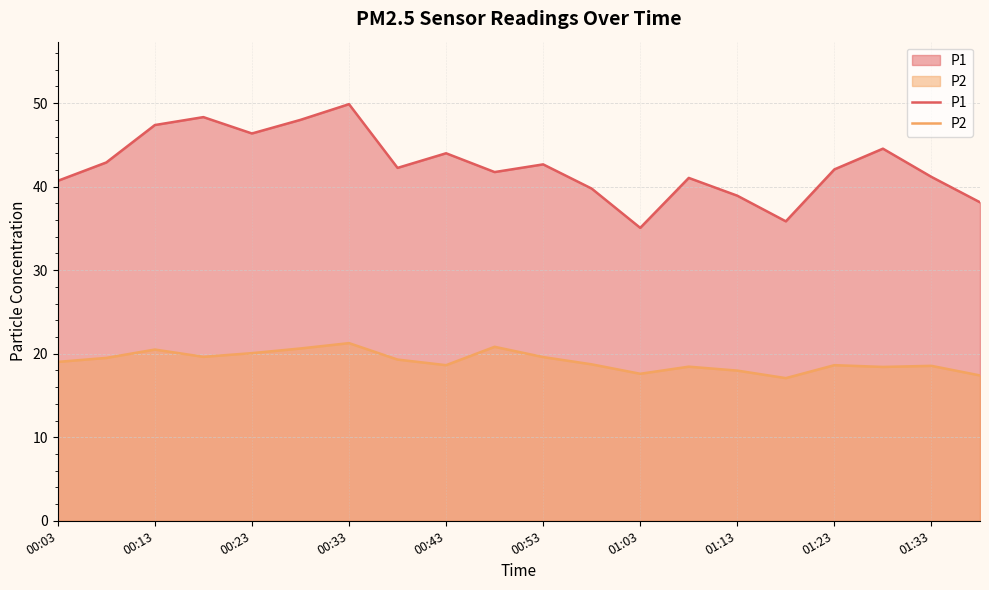

At which category is the sum across all series the highest?

00:33